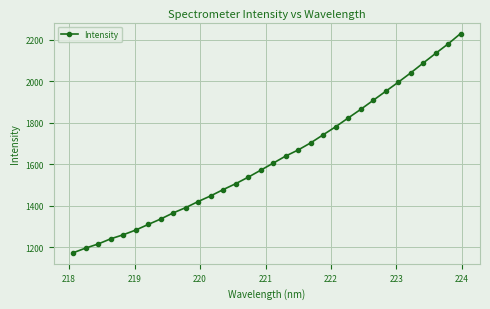

What is the smallest value displayed?

1173.8